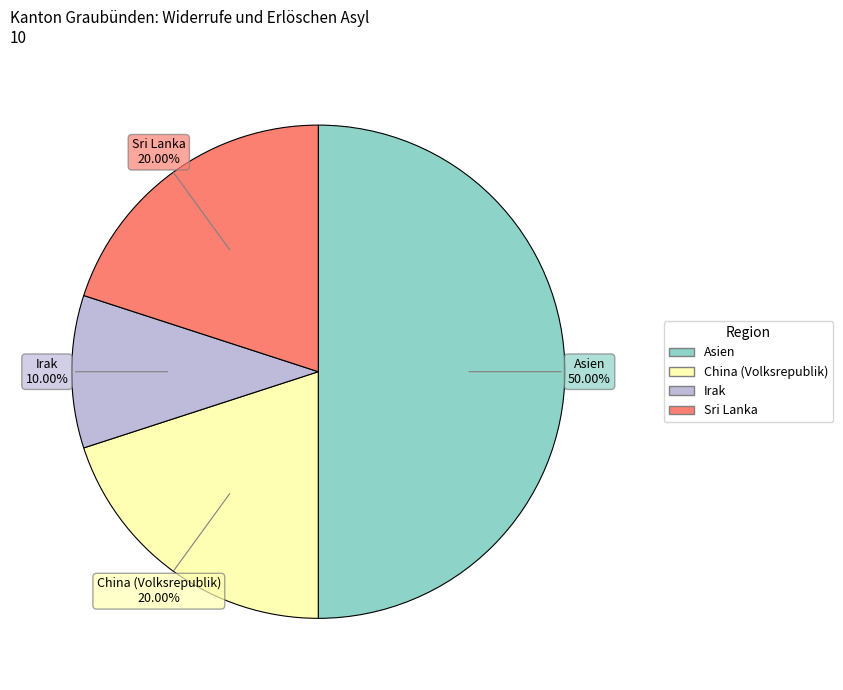

To the nearest percent, what is the average slice percentage?

25%